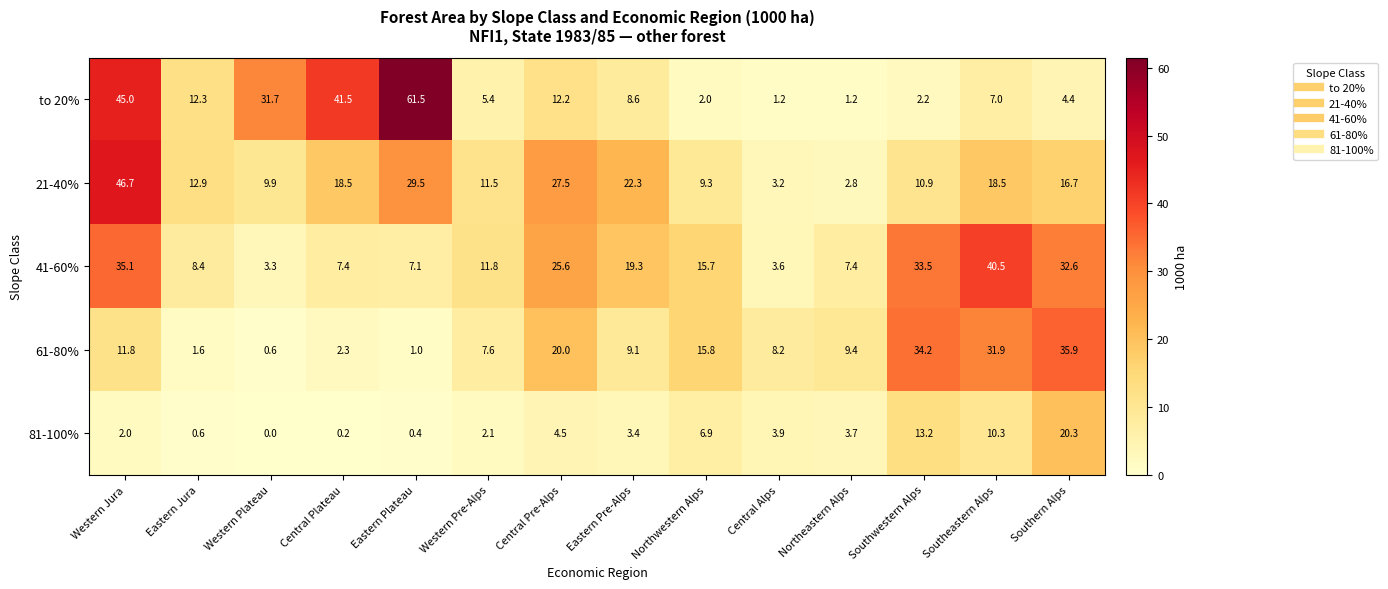

How many distinct data groups are displayed?

5